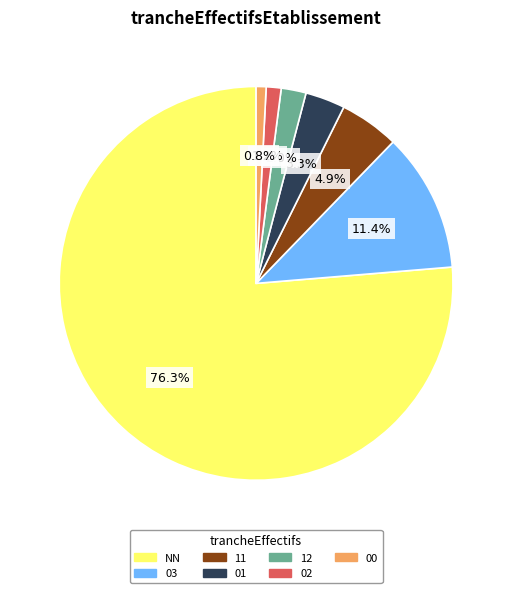

What is the ratio of the value at 00 to the value at 11?

0.2